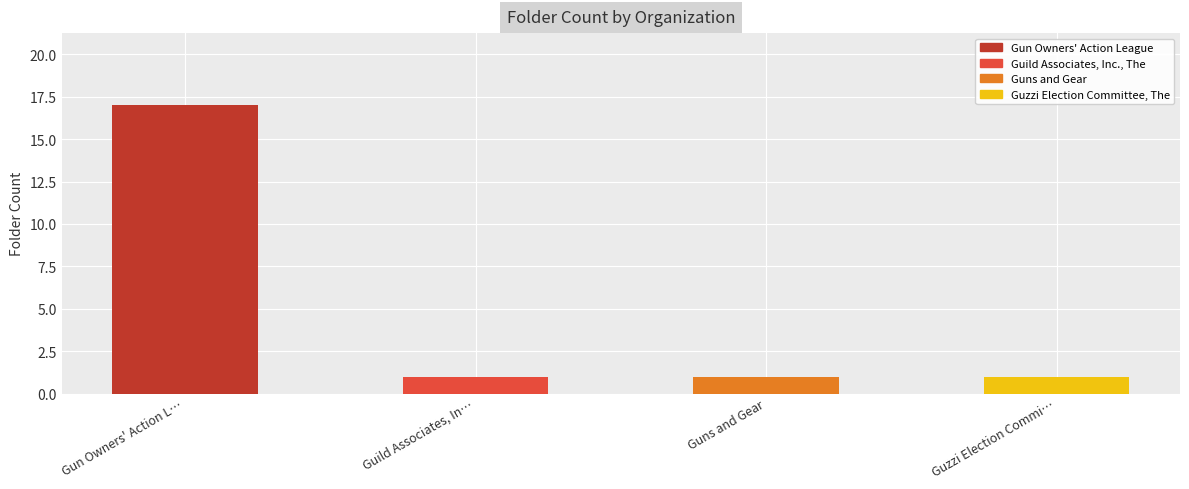

What is the sum of the values at Guild Associates, Inc., The and Gun Owners' Action League?

18